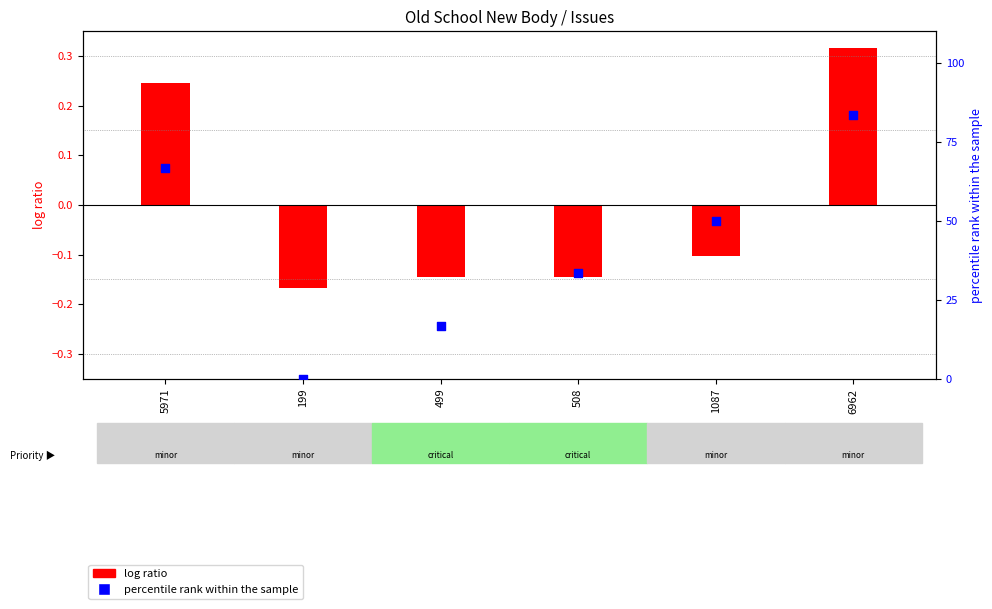

What is the change in value from 499 to 6962?

+66.7